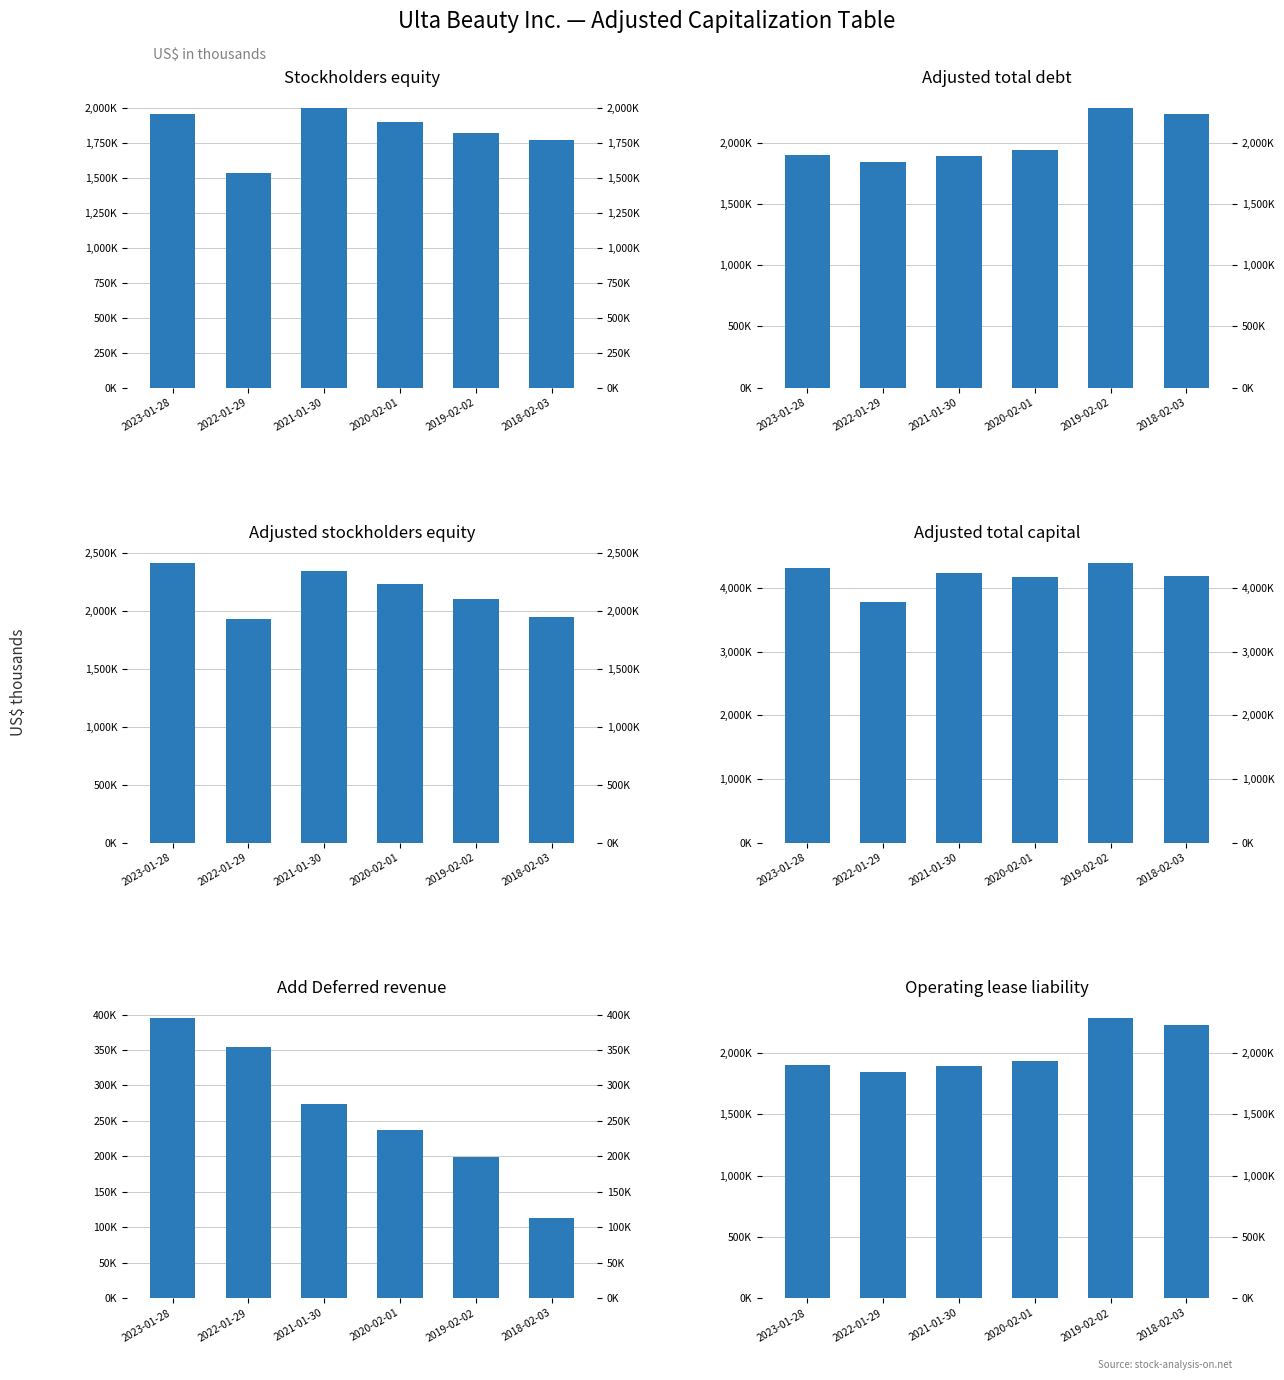

What position from the left is 2021-01-30?

3